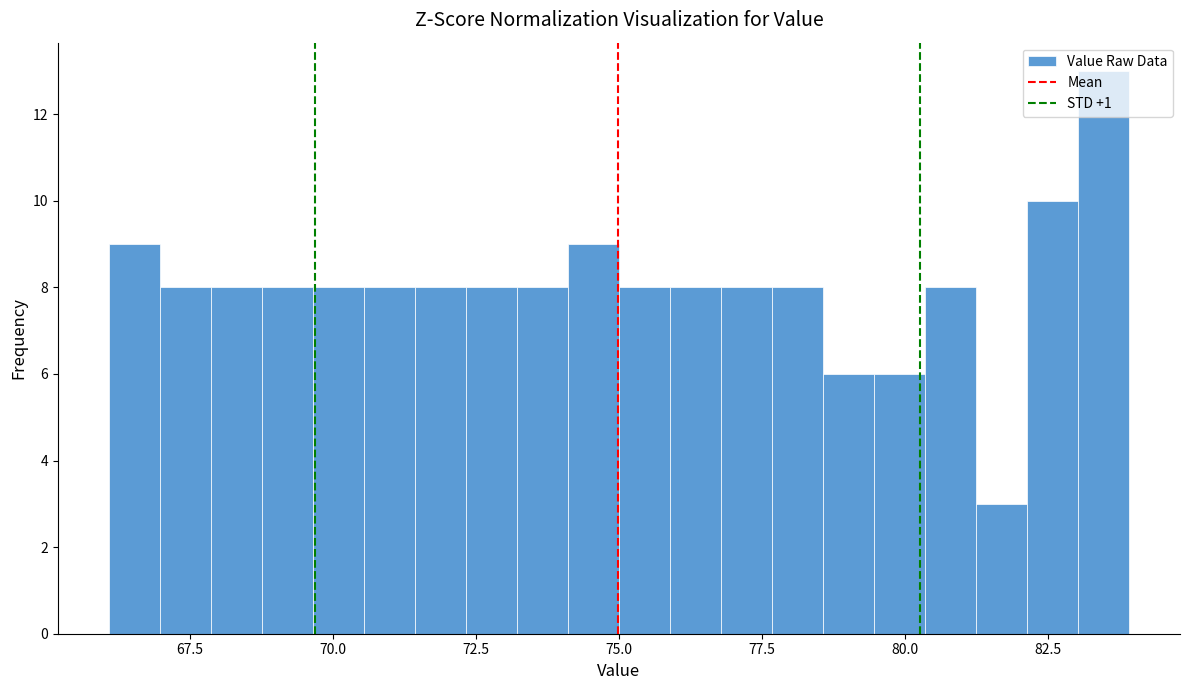

Read against the x-axis, roughly where is the centre of the tallest bar?

83.5